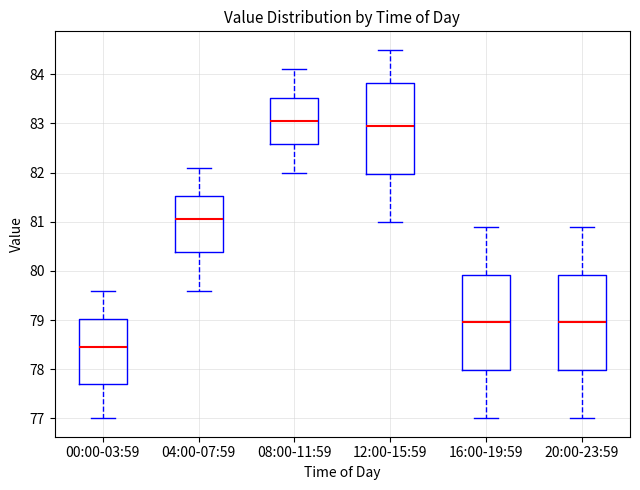

Where does the lower whisker of the box for 04:00-07:59 end on the y-axis? The values are not printed on the chart, so give them approximately, as read against the axis.

79.6